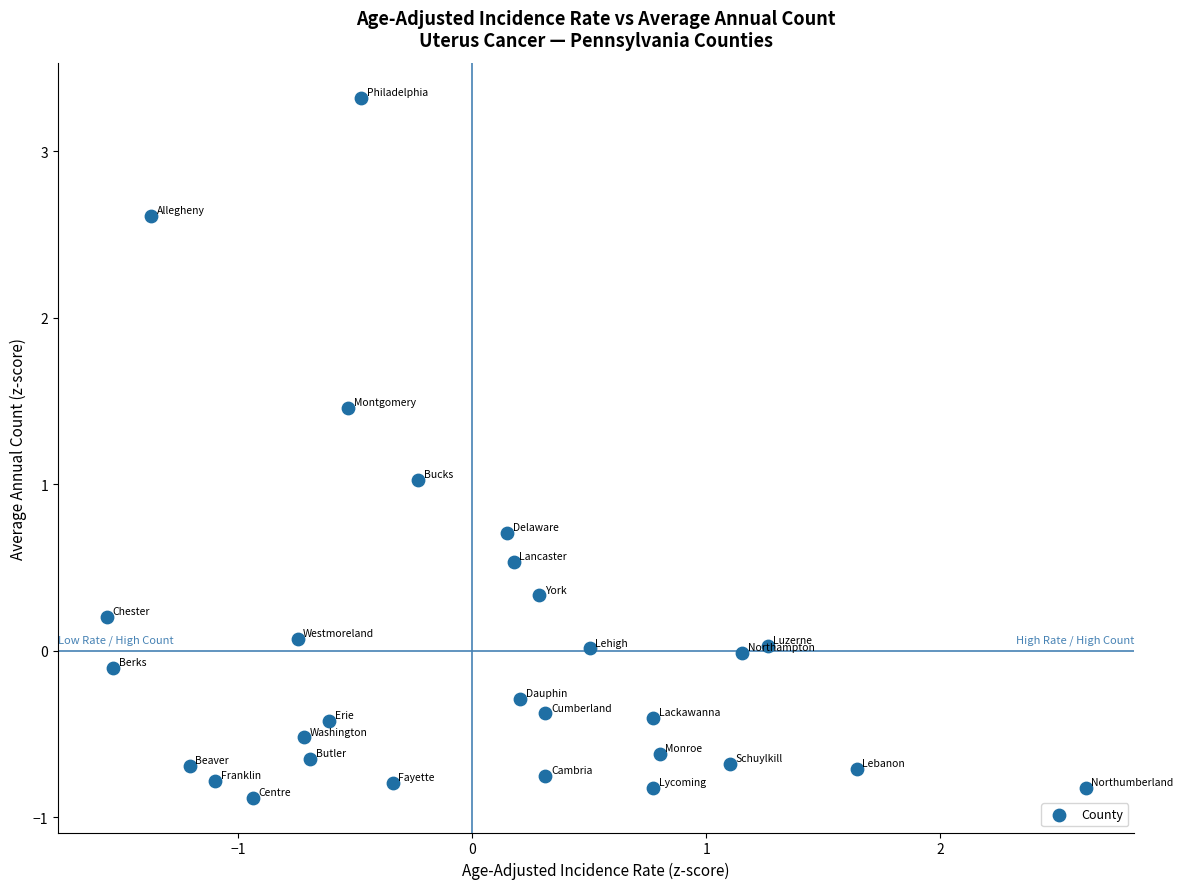

What is the range of Y values (max minus min)?

4.2